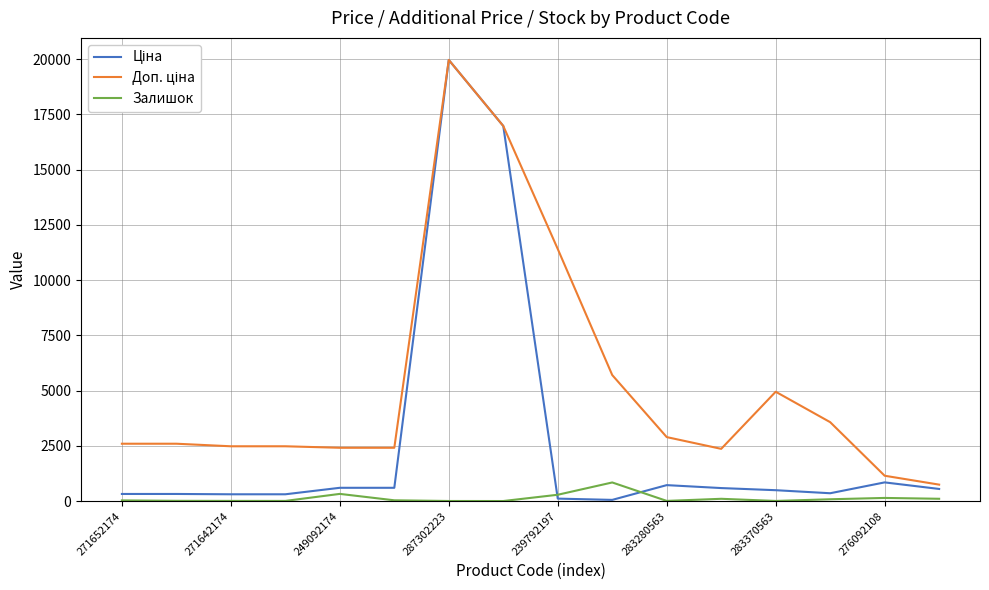

In Залишок, how many points are higher than both neighbors (excluding endpoints)?

4